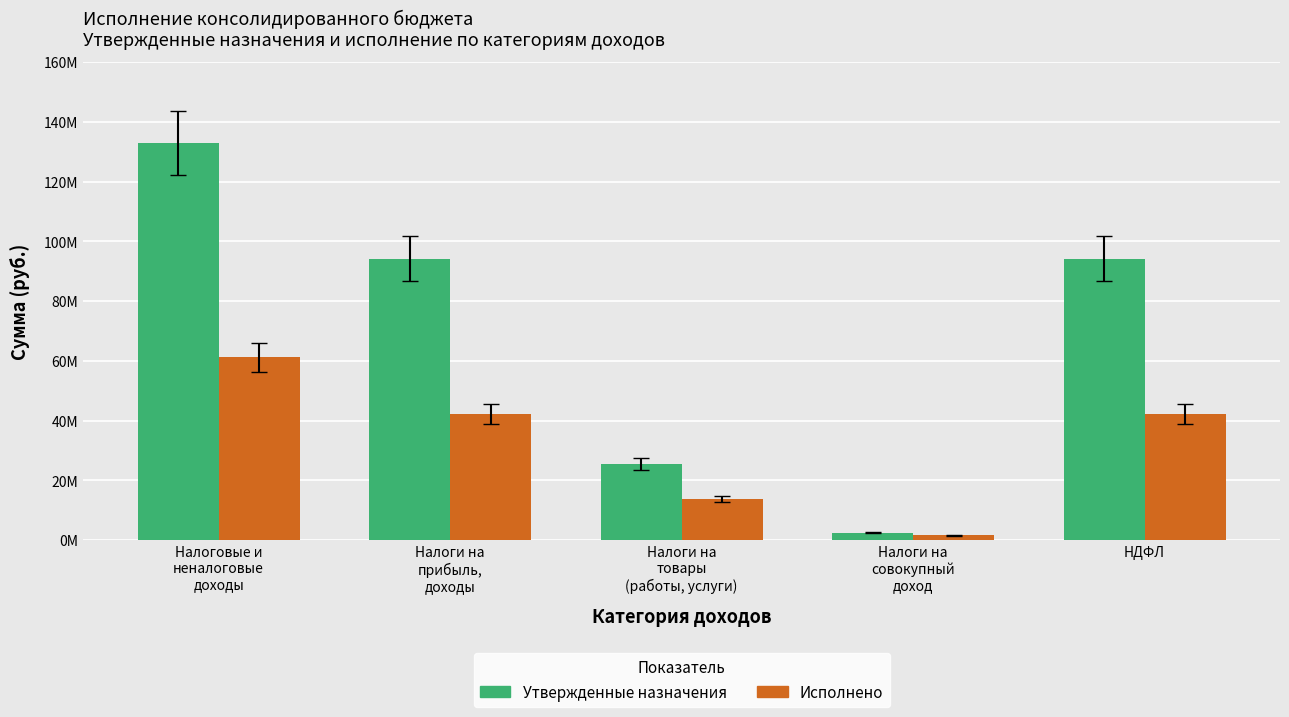

What are all the series names shown in the legend?

Утвержденные назначения, Исполнено